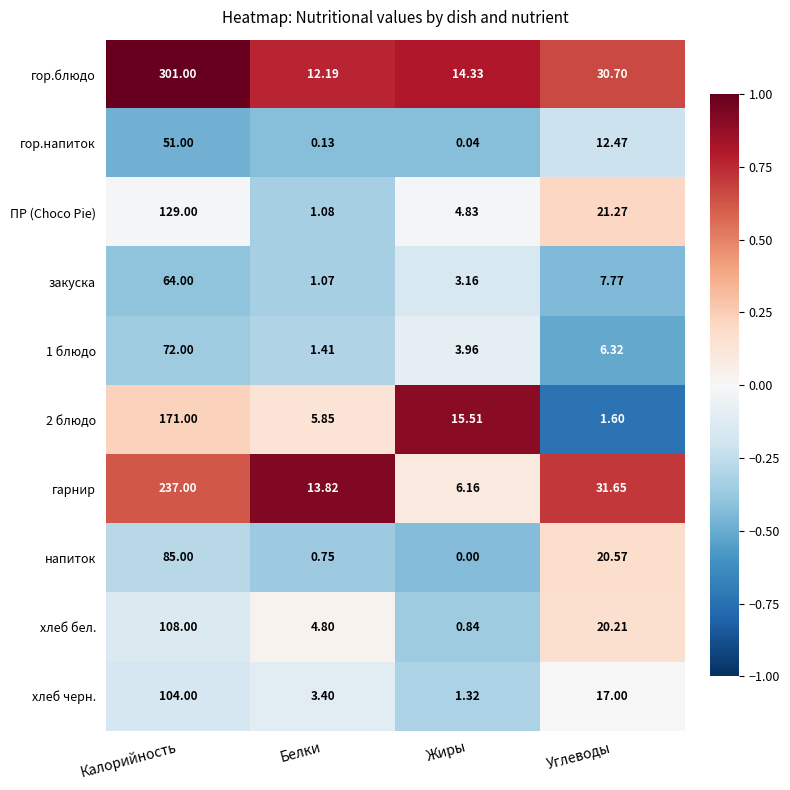

At which label is 1 блюдо closest to 36?

Углеводы